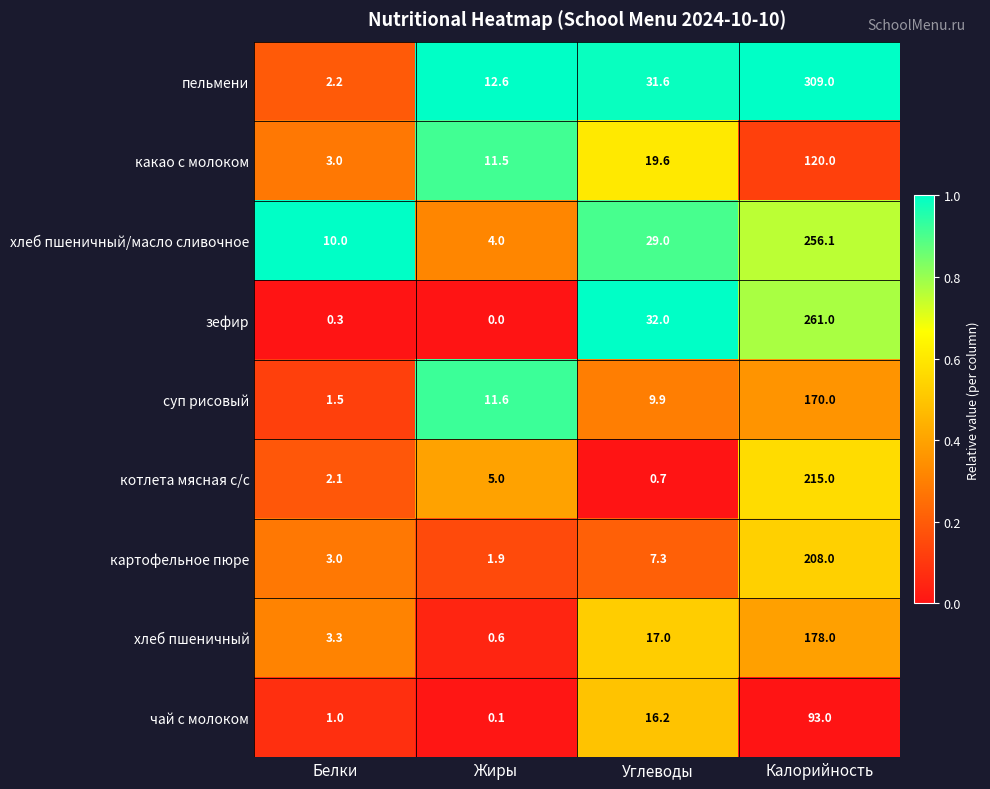

The value of хлеб пшеничный at Белки is 3.3. True or false?

True